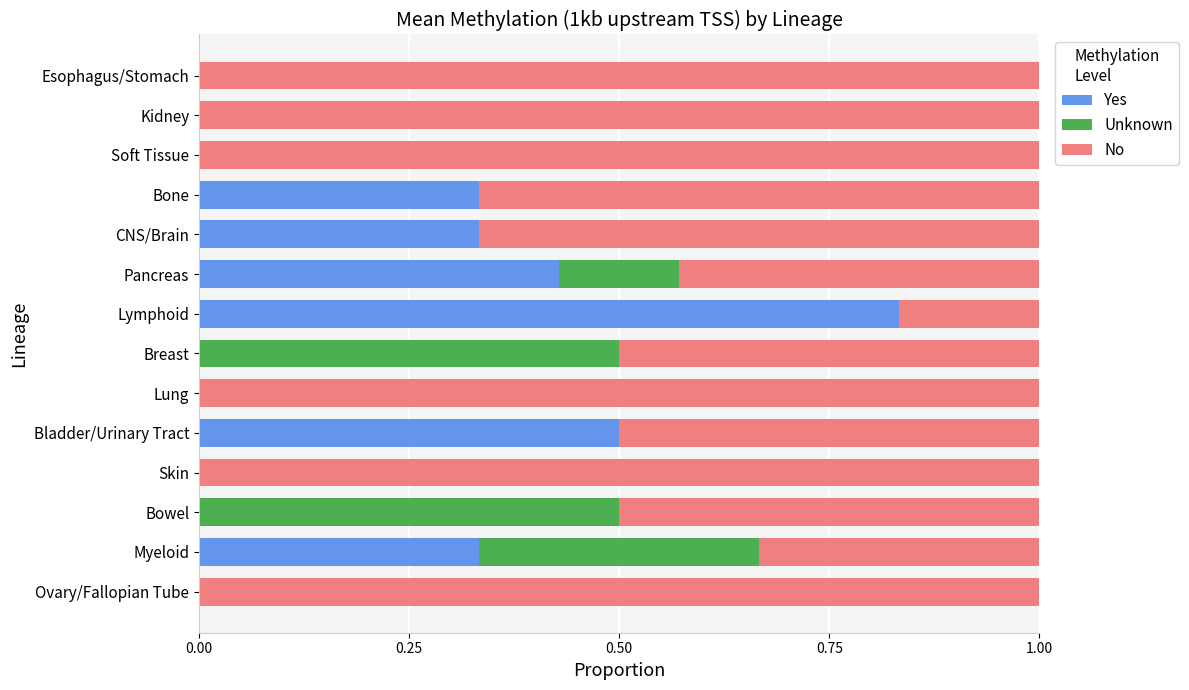

The Yes series shows 0.3 at Lung. True or false?

False